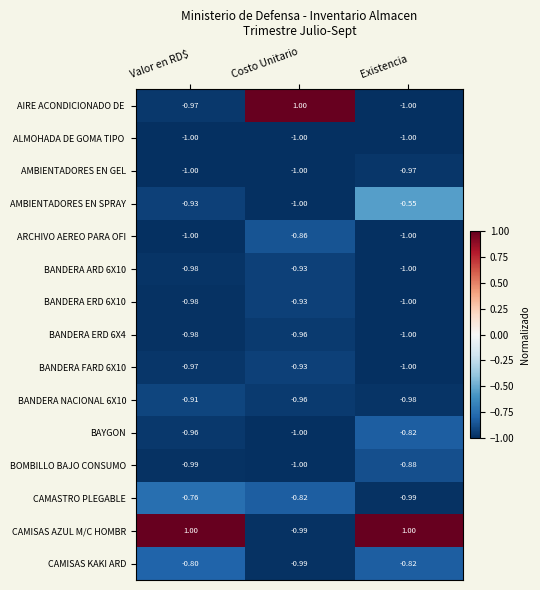

At how many categories does at least one series exceed 0?

3